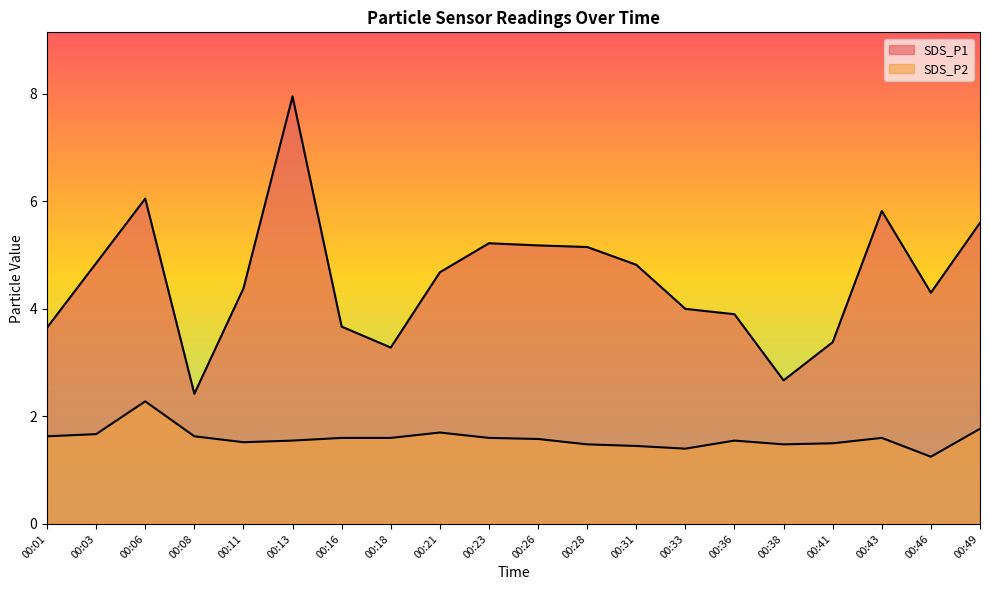

Reading left to right, transcribe all the data shown in this chart.

SDS_P1: 00:01=3.6	00:03=4.8	00:06=6.0	00:08=2.4	00:11=4.4	00:13=8.0	00:16=3.7	00:18=3.3	00:21=4.7	00:23=5.2	00:26=5.2	00:28=5.2	00:31=4.8	00:33=4.0	00:36=3.9	00:38=2.7	00:41=3.4	00:43=5.8	00:46=4.3	00:49=5.6
SDS_P2: 00:01=1.6	00:03=1.7	00:06=2.3	00:08=1.6	00:11=1.5	00:13=1.6	00:16=1.6	00:18=1.6	00:21=1.7	00:23=1.6	00:26=1.6	00:28=1.5	00:31=1.4	00:33=1.4	00:36=1.6	00:38=1.5	00:41=1.5	00:43=1.6	00:46=1.2	00:49=1.8